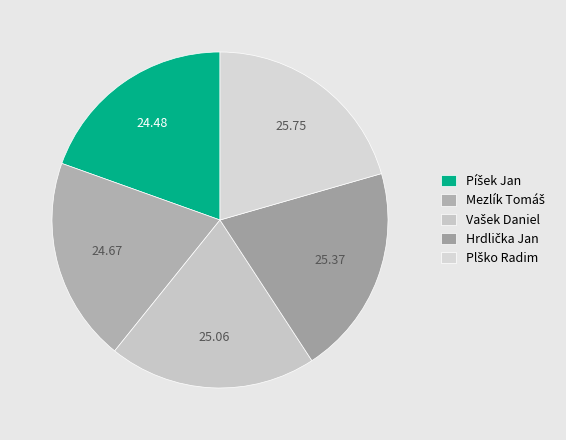

Which slice is the smallest?

Píšek Jan